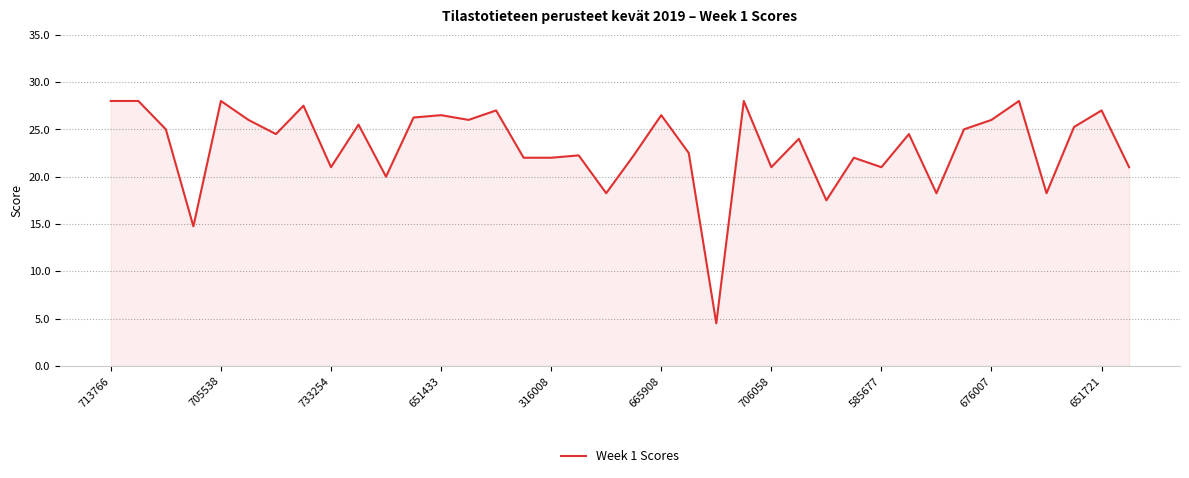

What is the minimum value shown in the chart?

4.5